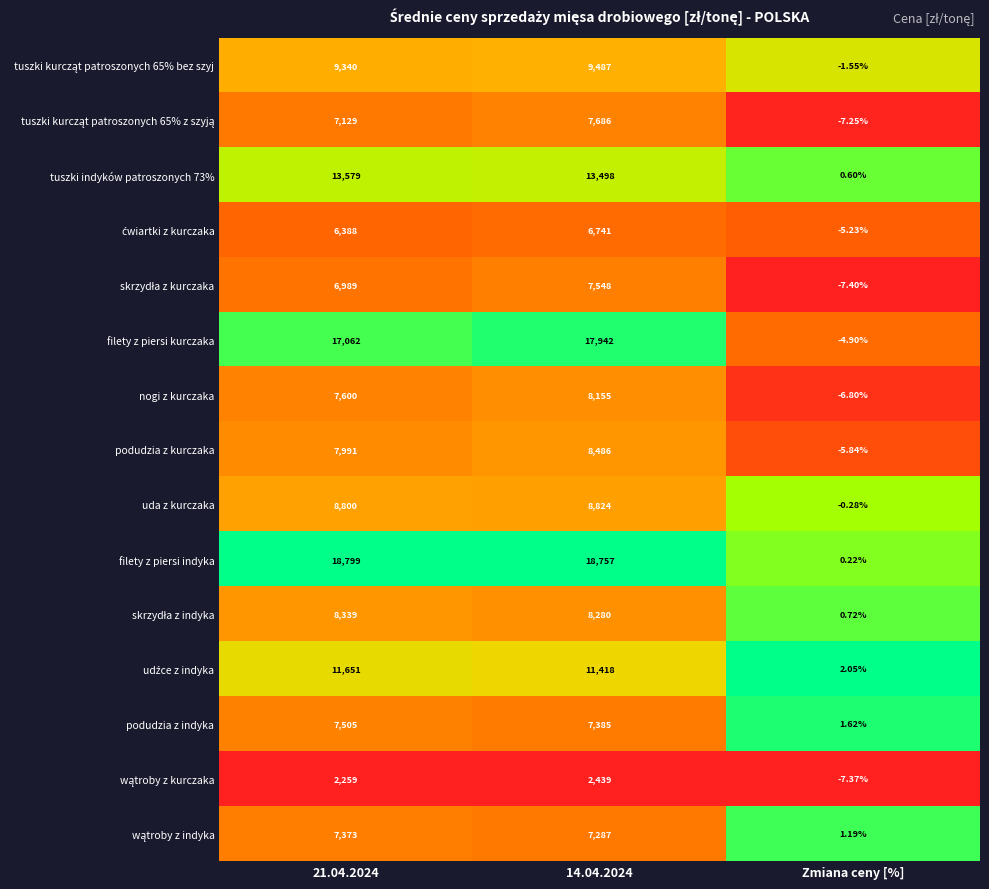

Which category has the lowest value in the uda z kurczaka series?

Zmiana ceny [%]